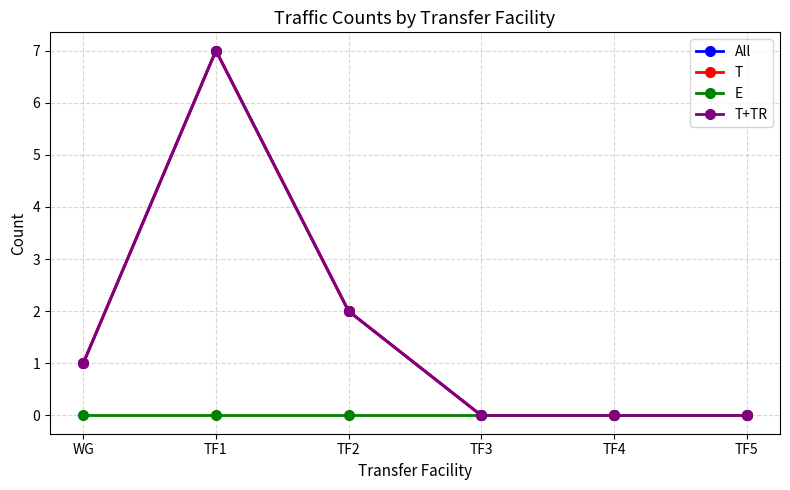

Does the chart have visible grid lines?

Yes